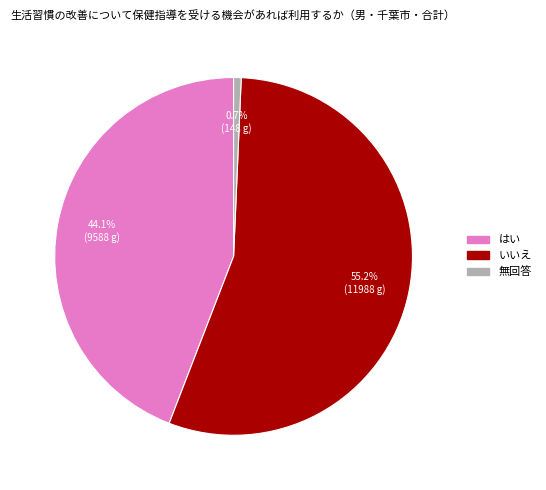

Is it true that 無回答 is 11% of the pie?

False